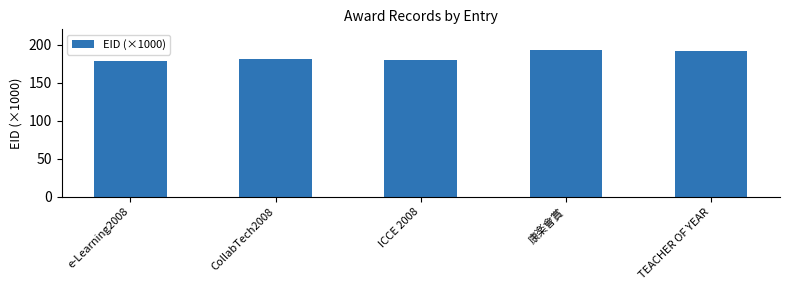

How many series are shown in this chart?

1